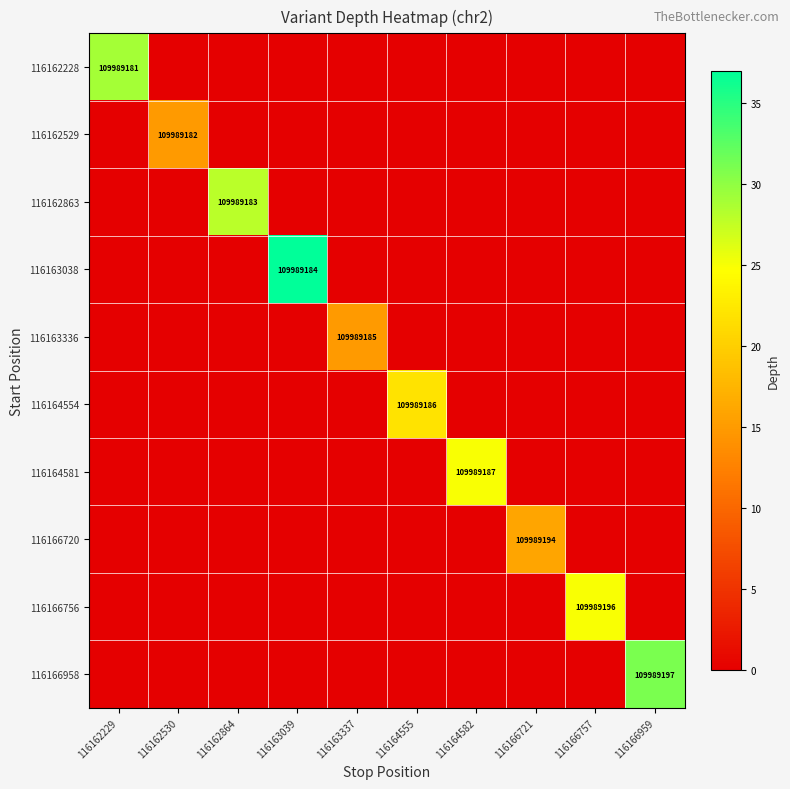

The value of 116162529 at 116162530 is 109989182. True or false?

True